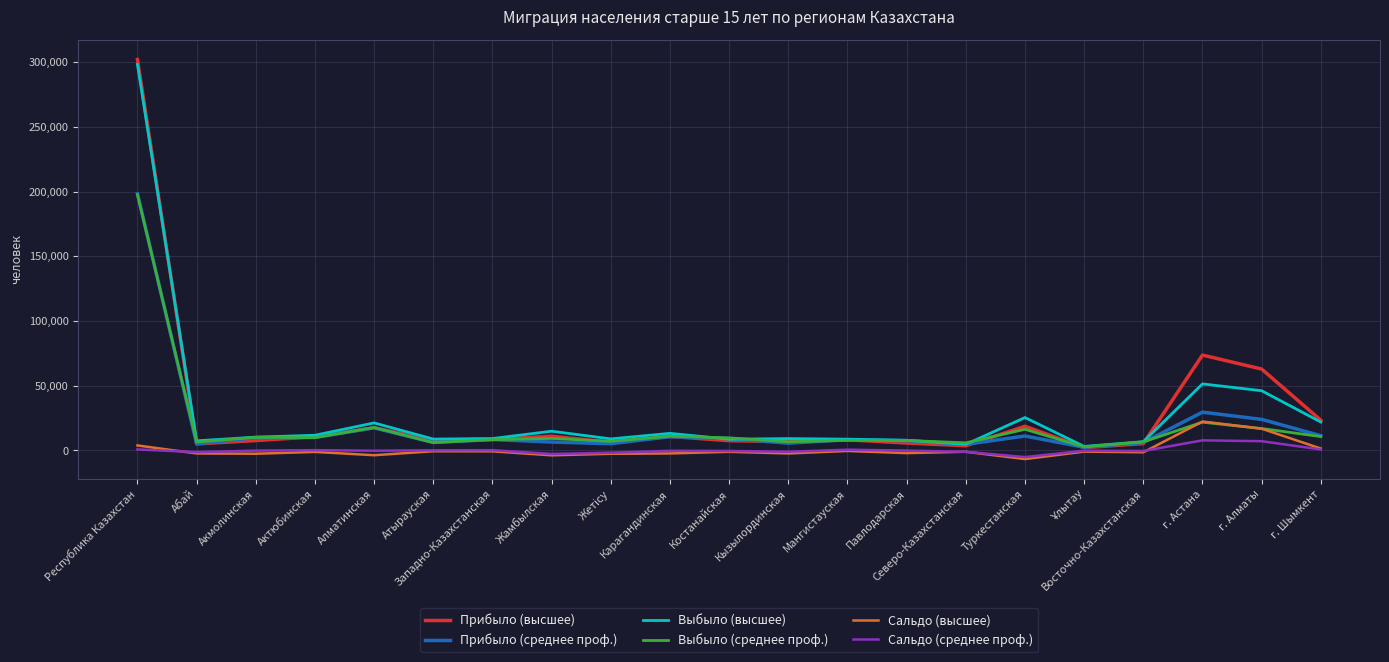

Where is Выбыло (среднее проф.) nearest to the value 100138?

г. Астана